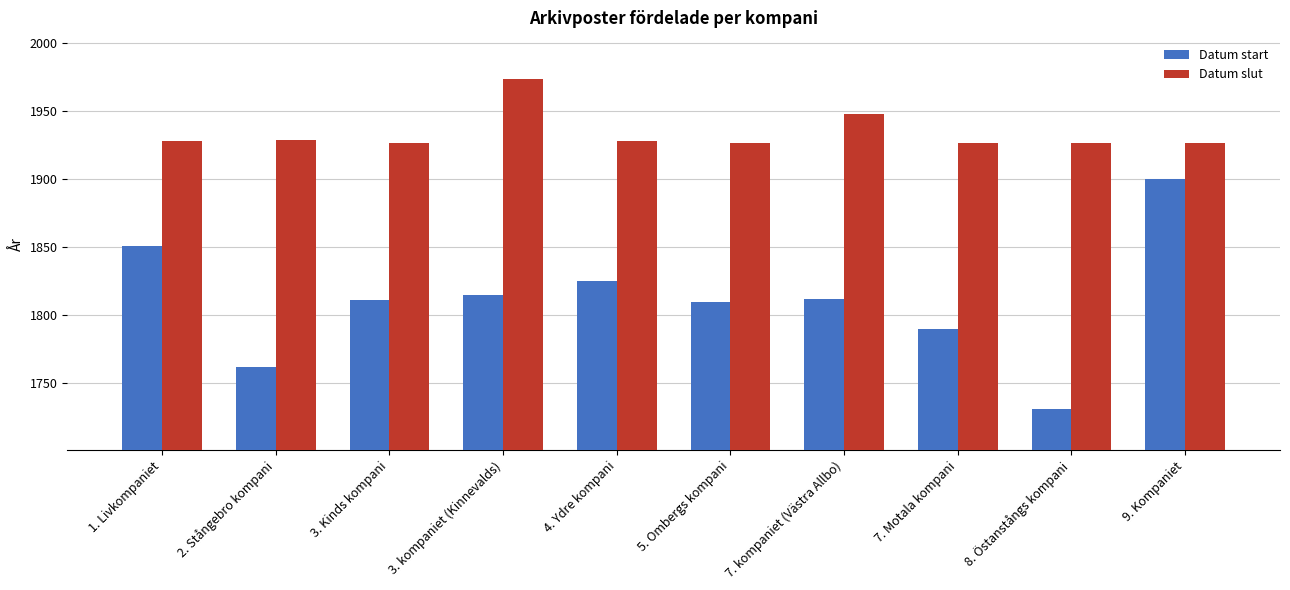

True or false: Datum slut has a value of 3313 at 3. Kinds kompani.

False